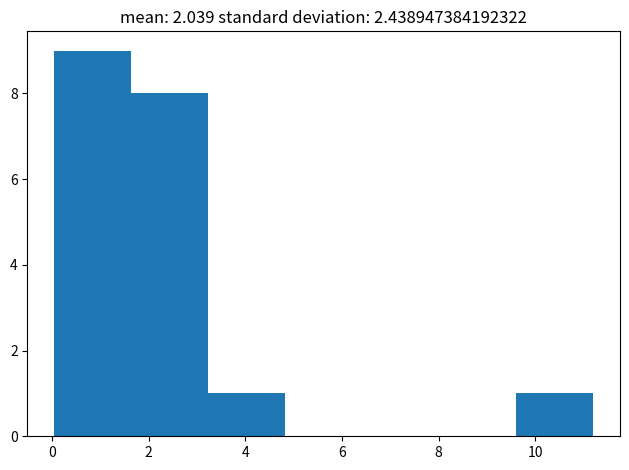

Reading left to right, transcribe this chart: for each bar, give the range it covers on the x-axis and its height. Neither the bar edges nor the heights are printed on the chart, so give them approximately, as read against the axes.

0.0 to 1.6: 9
1.6 to 3.2: 8
3.2 to 4.8: 1
4.8 to 6.4: 0
6.4 to 8.0: 0
8.0 to 9.6: 0
9.6 to 11.2: 1